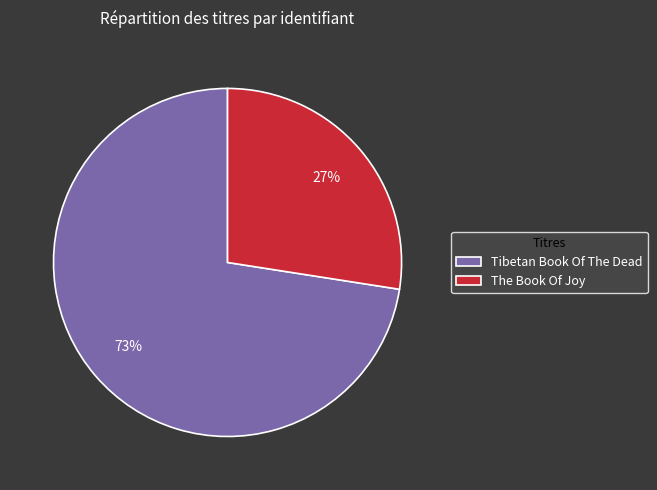

What is the largest slice in the pie chart?

Tibetan Book Of The Dead